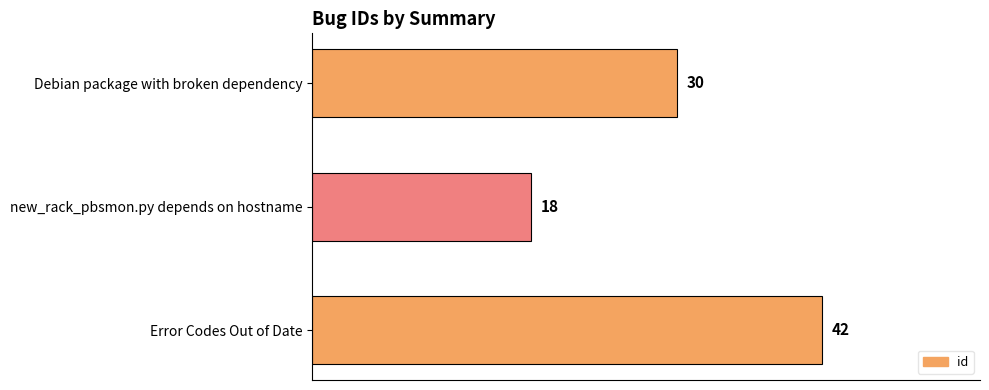

The chart shows a value of 11 at Debian package with broken dependency. True or false?

False